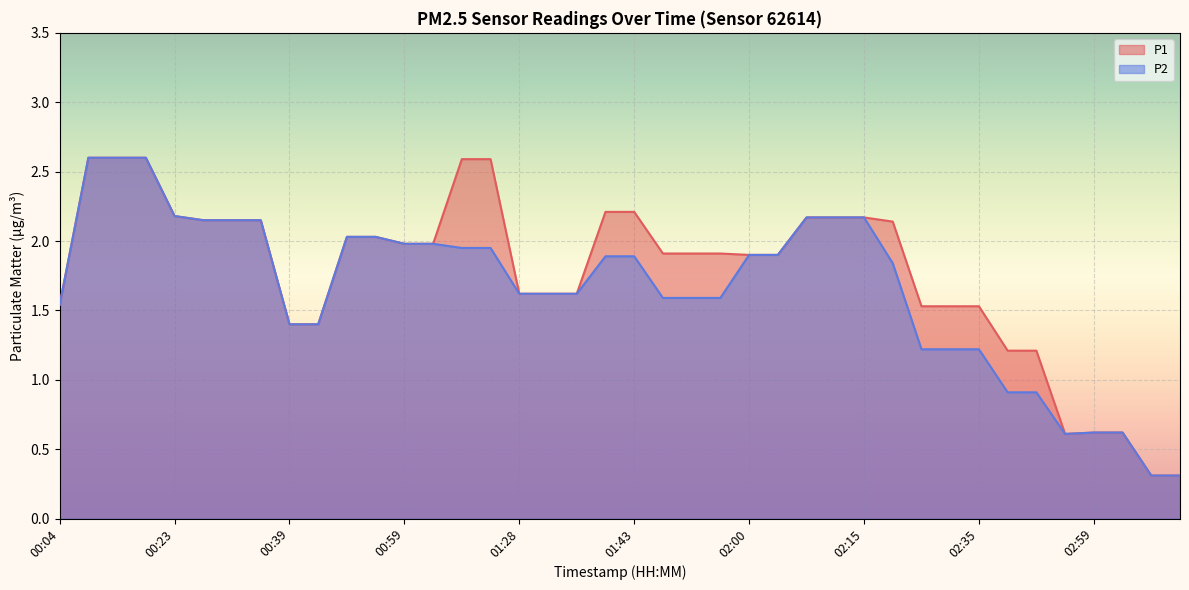

Is the value of P1 at 00:12 greater than the value of P2 at 02:12?

Yes